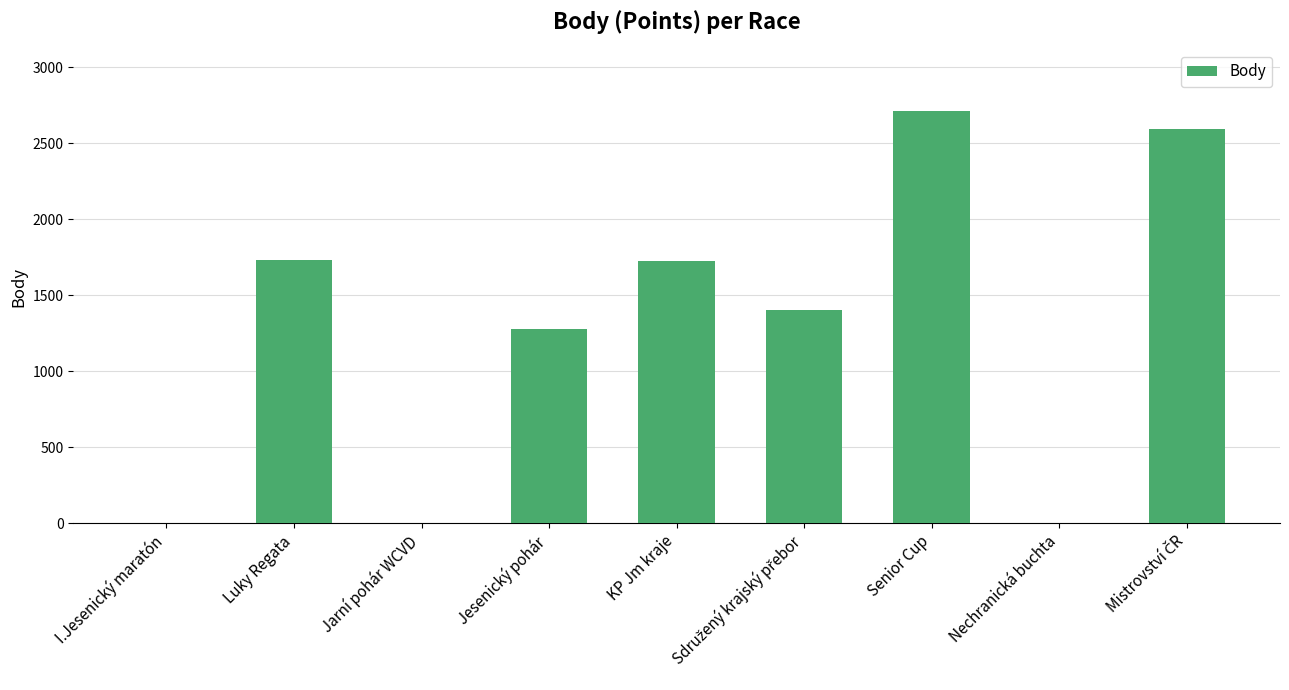

Which category has the highest value across all series?

Senior Cup